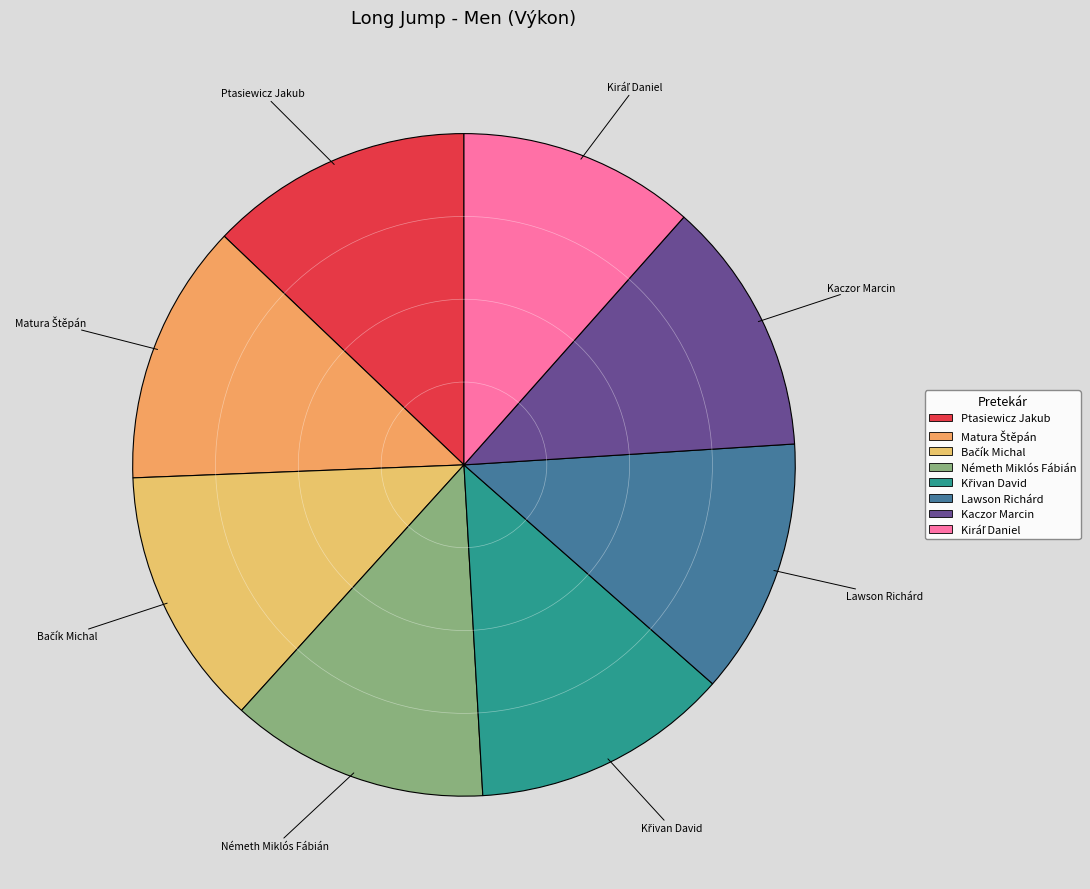

The Lawson Richárd slice represents 22% of the pie. True or false?

False